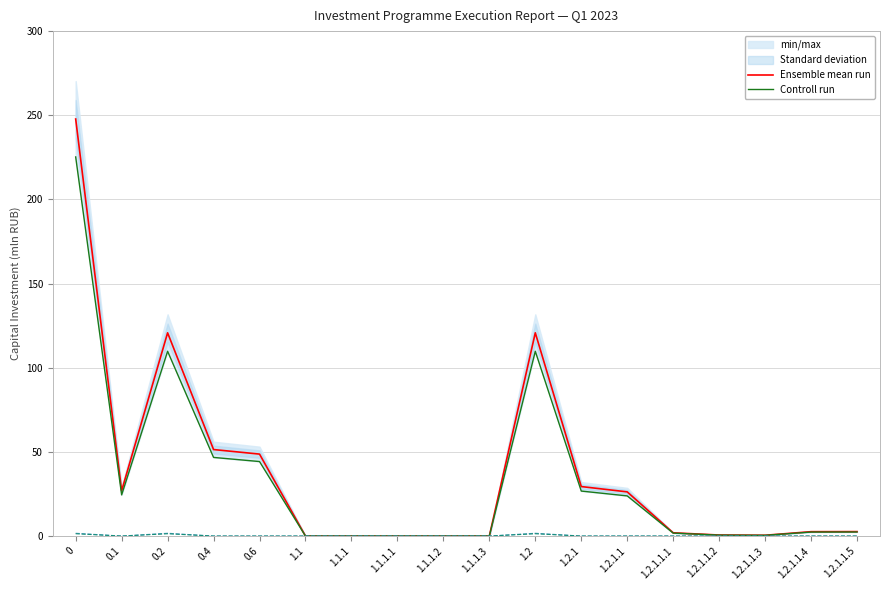

At how many categories does at least one series exceed 116?

3